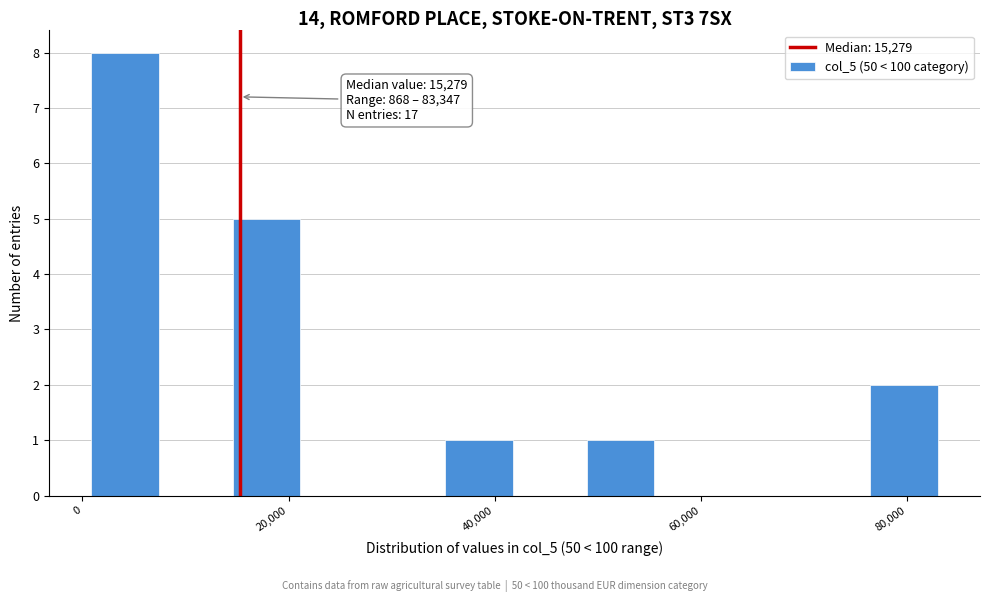

Around what value on the x-axis is the tallest bar? Give the approximate position of its centre, as read against the axis.

4000